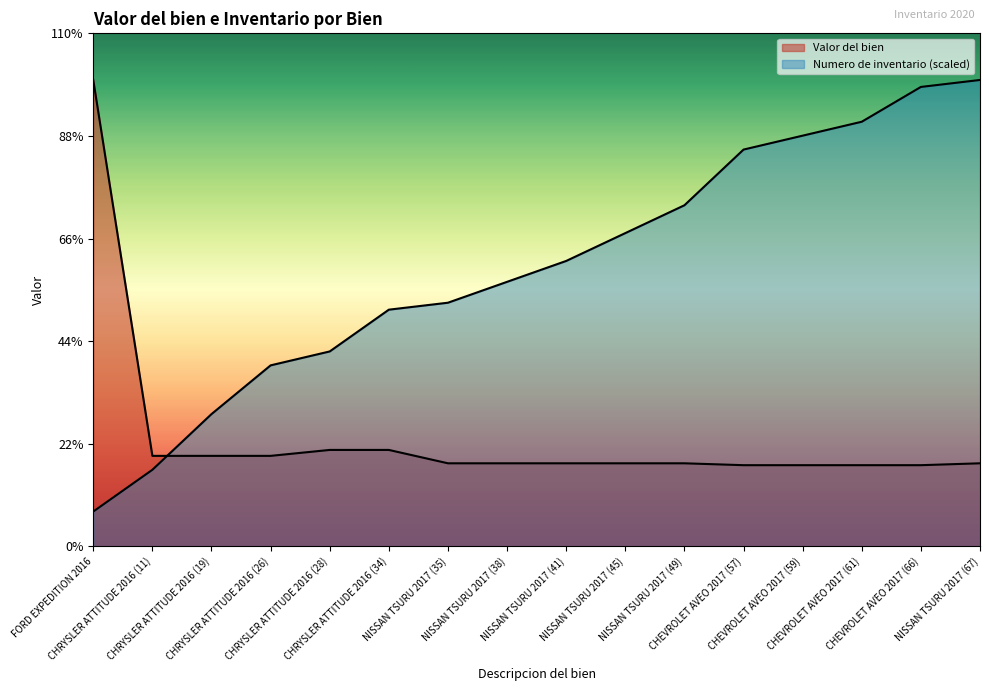

The value of Valor del bien at CHEVROLET AVEO 2017 (59) is 15995.0. True or false?

True